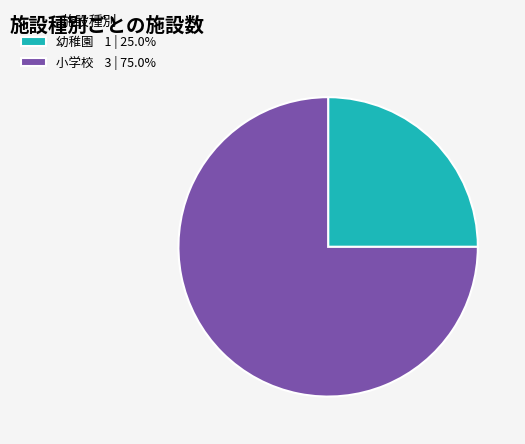

Which category has the smallest portion of the pie?

幼稚園